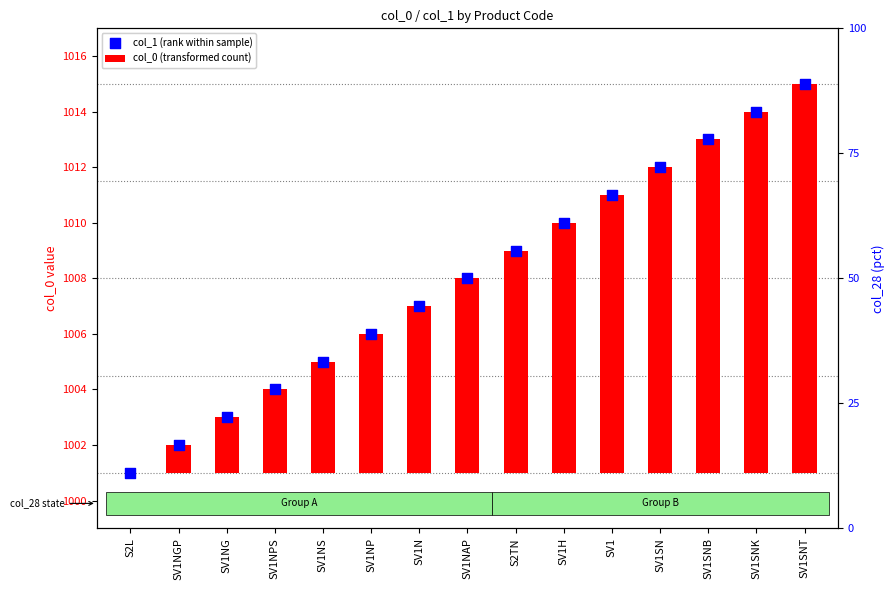

Which series contains the lowest Y value?

col_0 (transformed count)